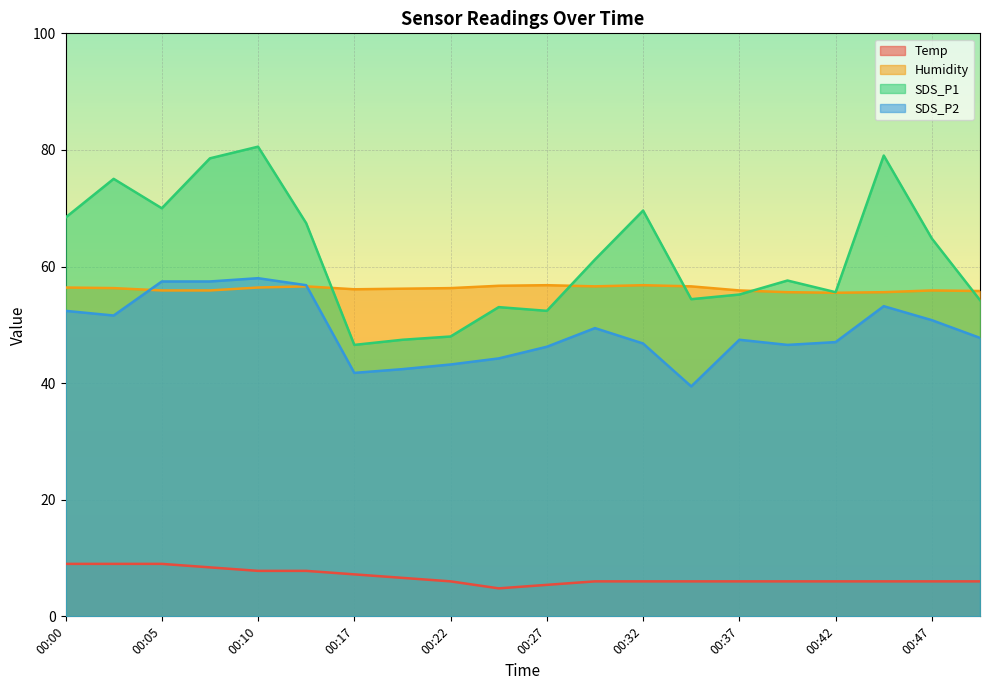

What are all the series names shown in the legend?

Temp, Humidity, SDS_P1, SDS_P2